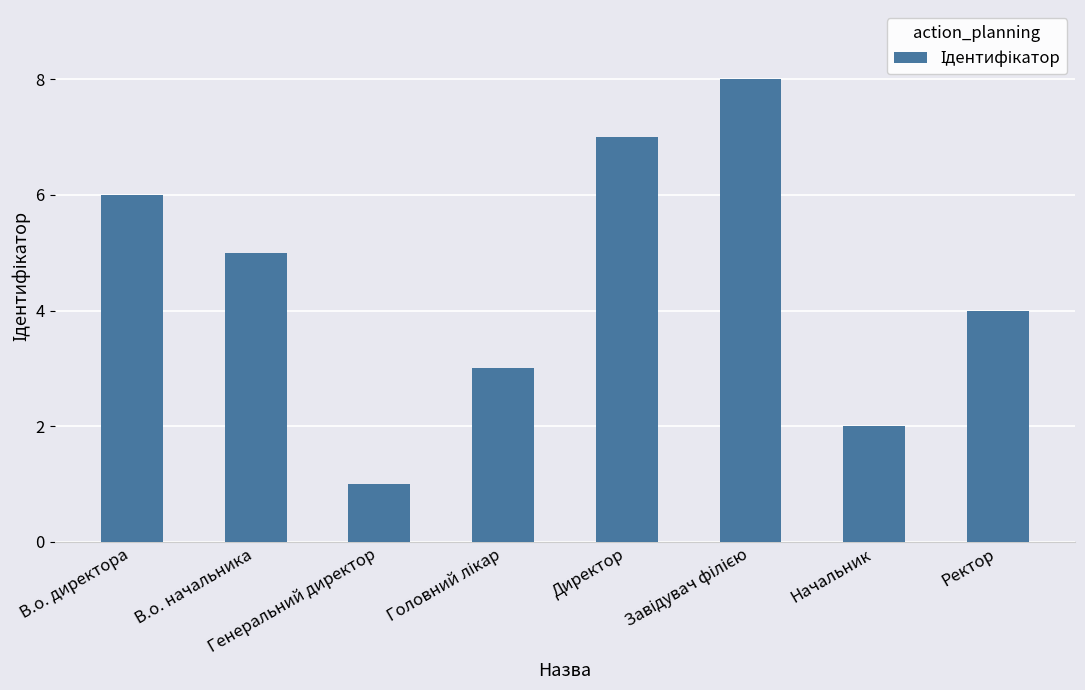

What is the sum of all values?

36